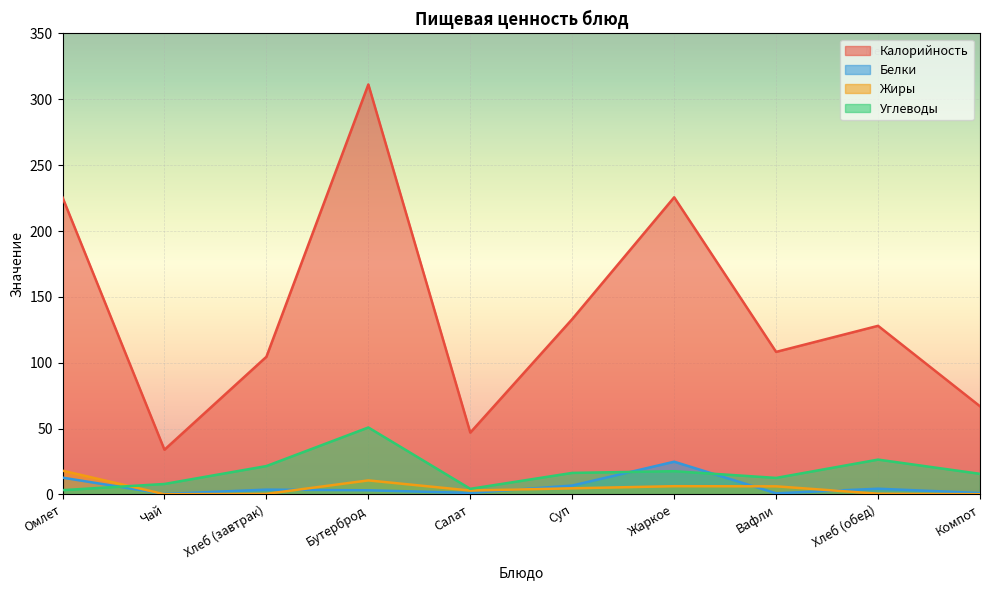

List the labels in order of Углеводы value, largest first.

Бутерброд, Хлеб (обед), Хлеб (завтрак), Жаркое, Суп, Компот, Вафли, Чай, Салат, Омлет